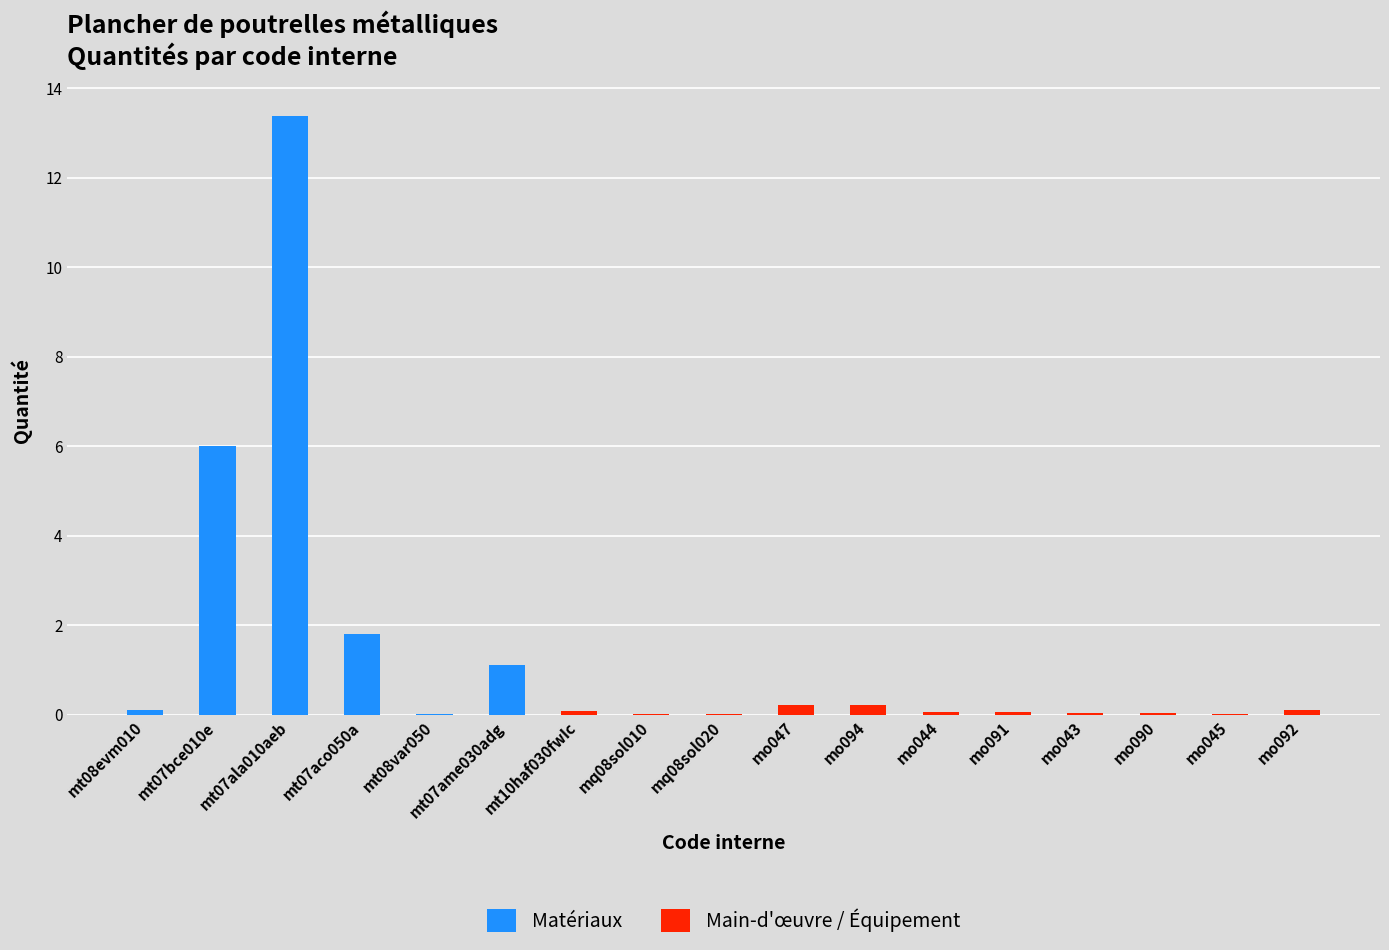

How many bars are there in total?

17